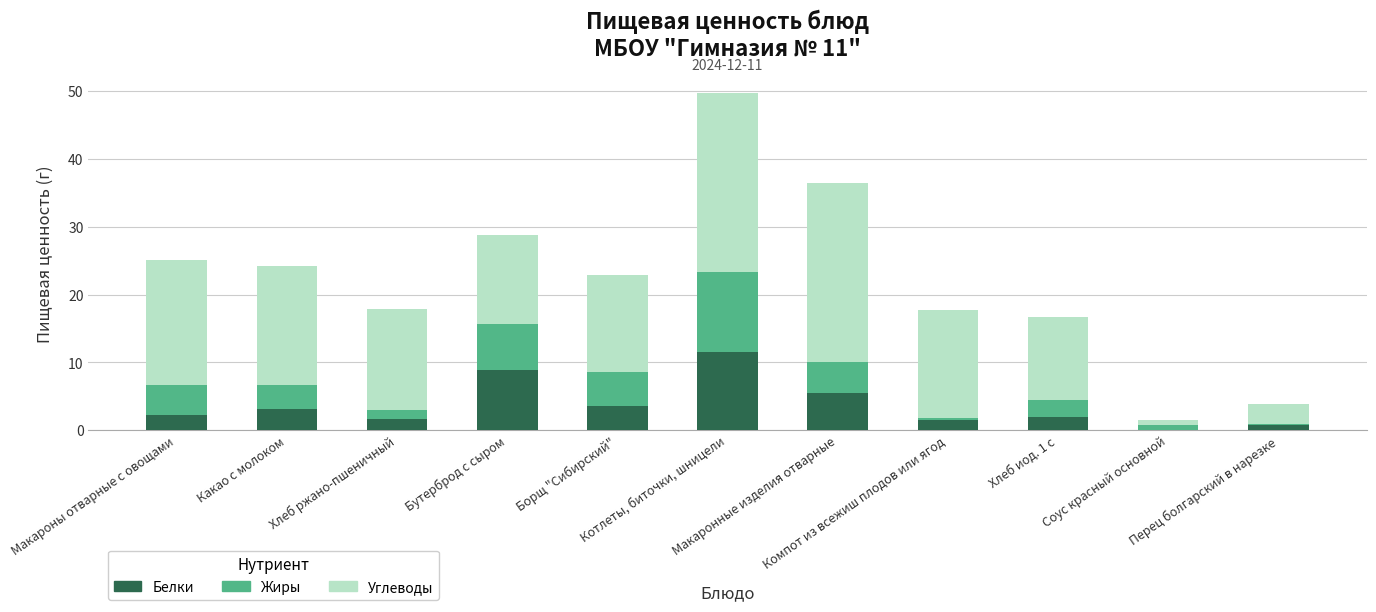

What is the sum of all Белки values?

40.8